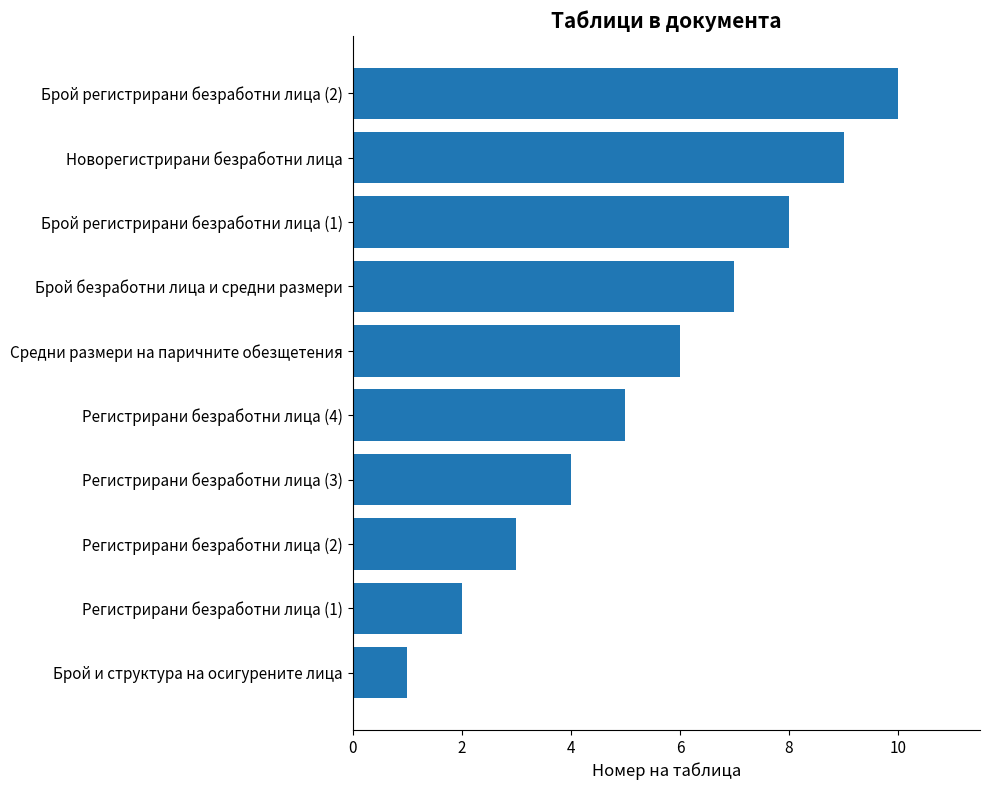

The chart shows a value of 9 at Новорегистрирани безработни лица. True or false?

True